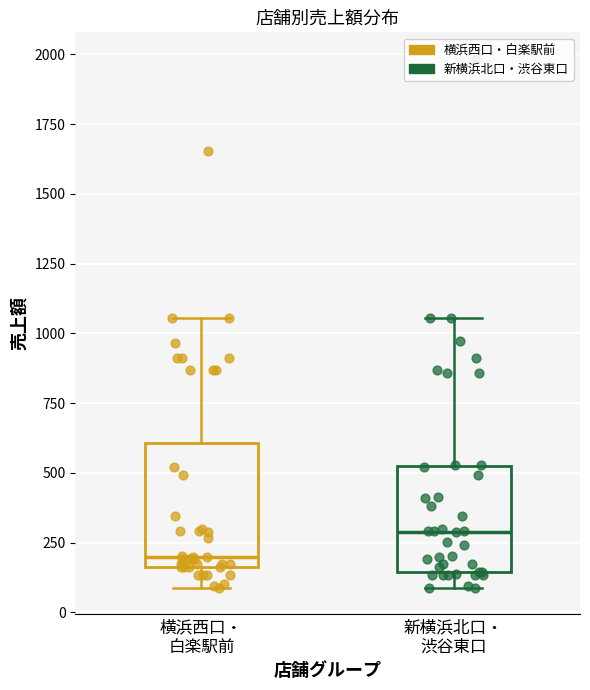

Reading left to right, read every box against the y-axis: the position of its median line, the range the box covers, and the ends of its whiskers. The values are not printed on the chart, so give them approximately, as read against the axis.

横浜西口・ 白楽駅前: median 200, box 150 to 600, whiskers 100 to 1050
新横浜北口・ 渋谷東口: median 300, box 150 to 500, whiskers 100 to 1050